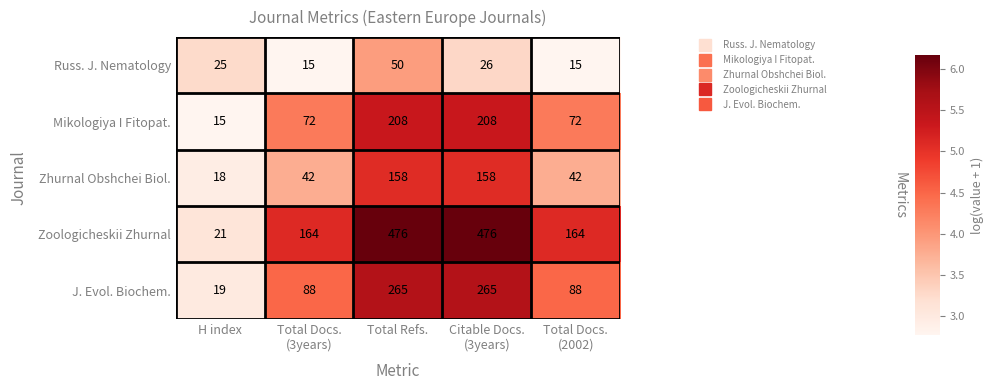

What is the average value of the Zhurnal Obshchei Biol. series?

84